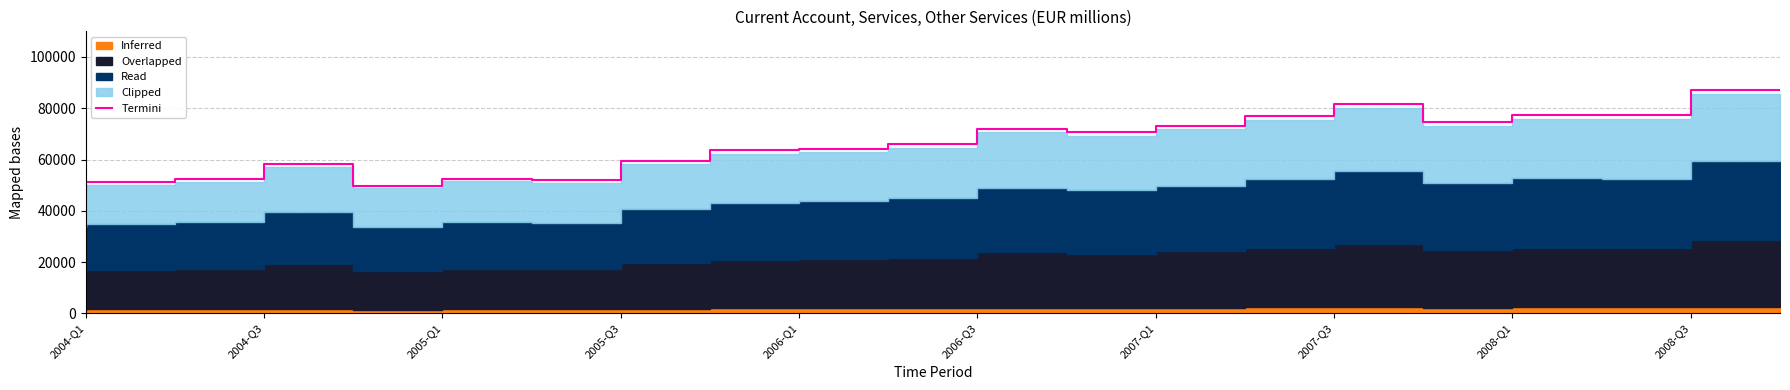

The value of Termini at 2004-Q3 is 52371.5. True or false?

True